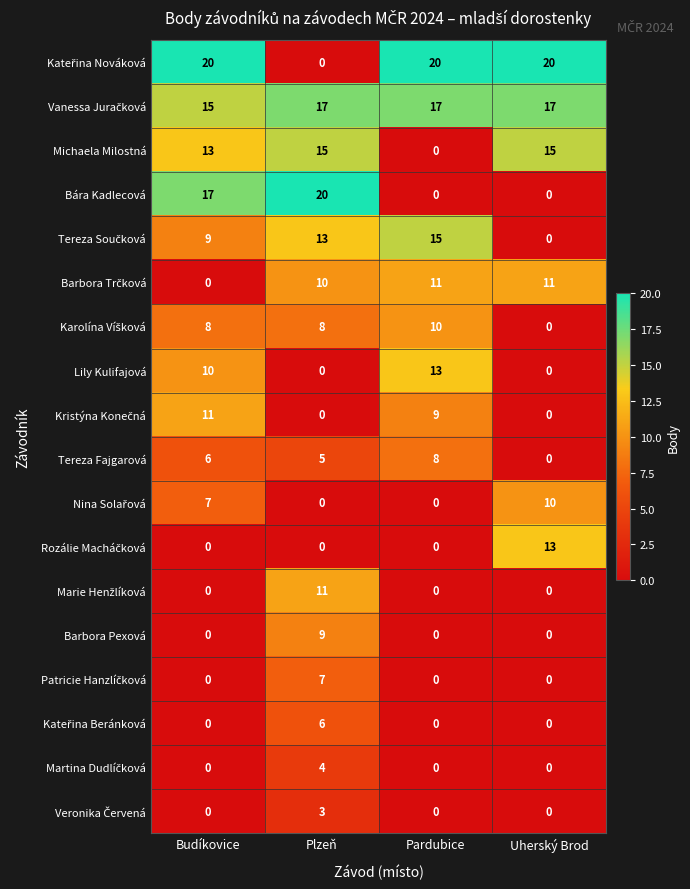

What is the difference between the highest and lowest values at Budíkovice?

20